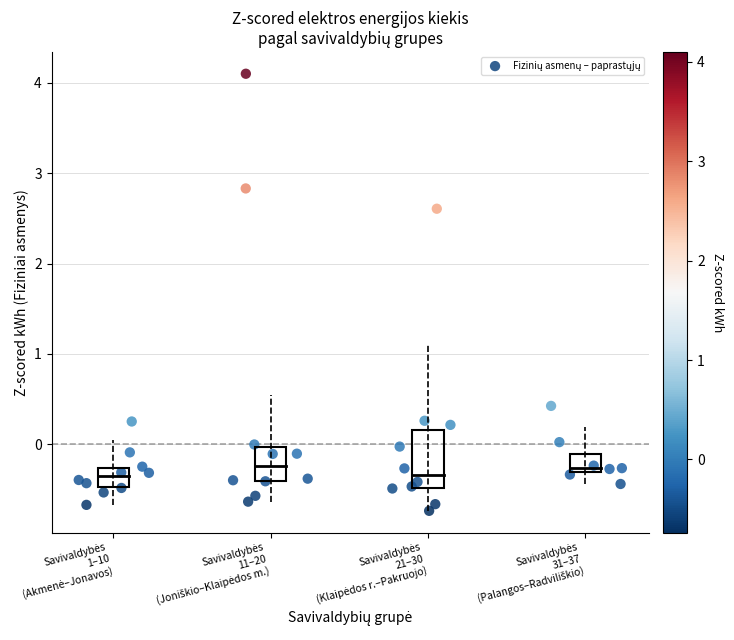

What Y value in the scatter plot is closest to 1?

0.4